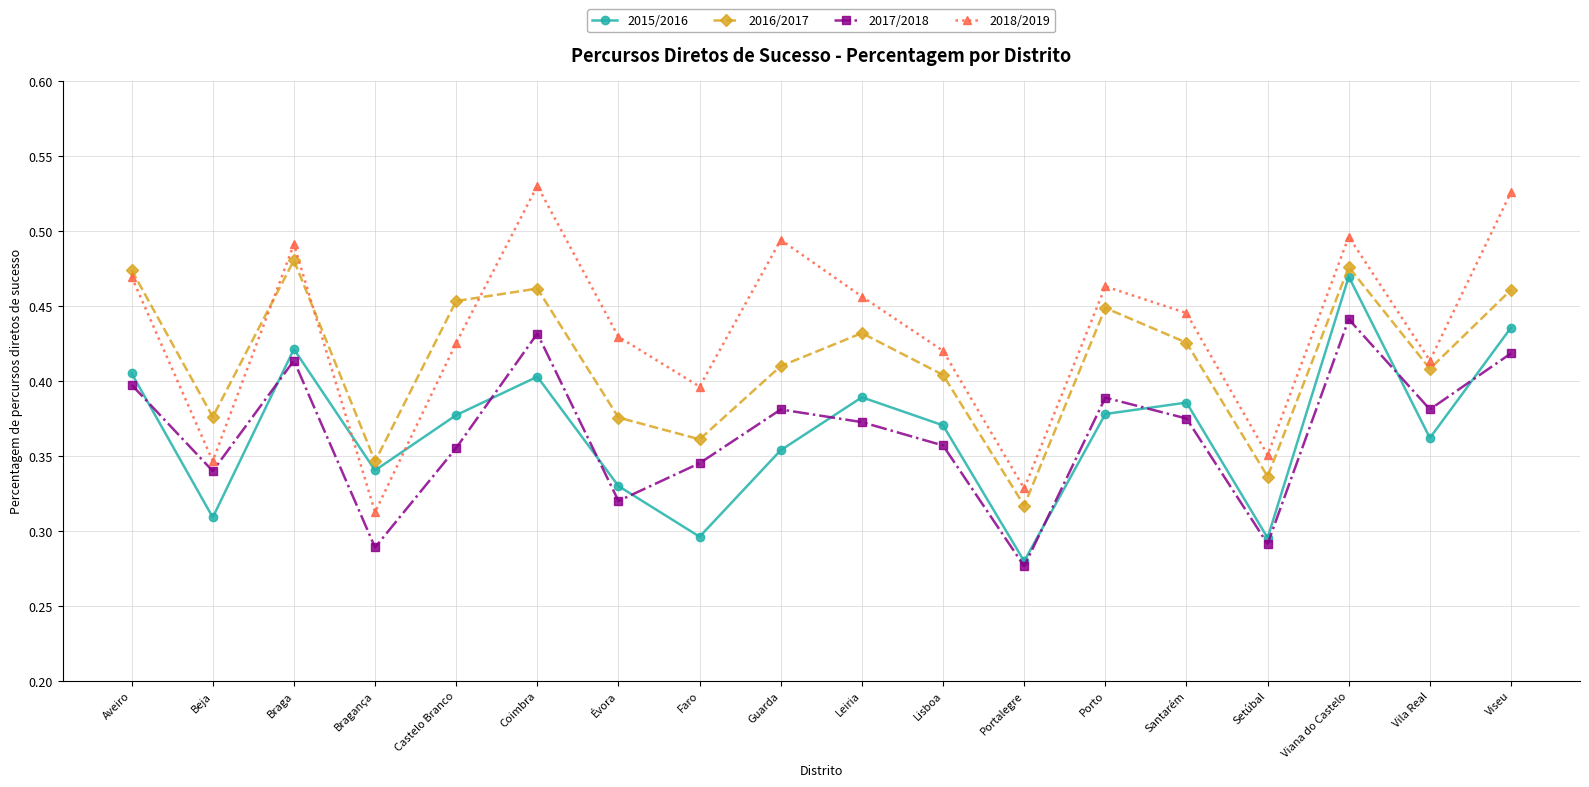

How many 2018/2019 values are between 0 and 1?

18